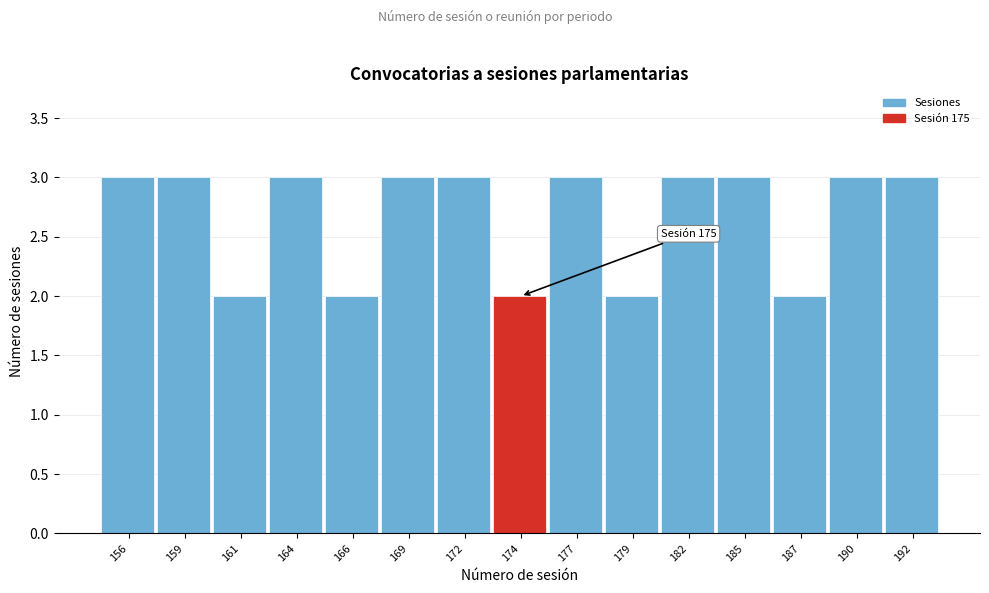

Reading left to right, list all the values displayed in this chart.

156=3	159=3	161=2	164=3	166=2	169=3	172=3	174=2	177=3	179=2	182=3	185=3	187=2	190=3	192=3